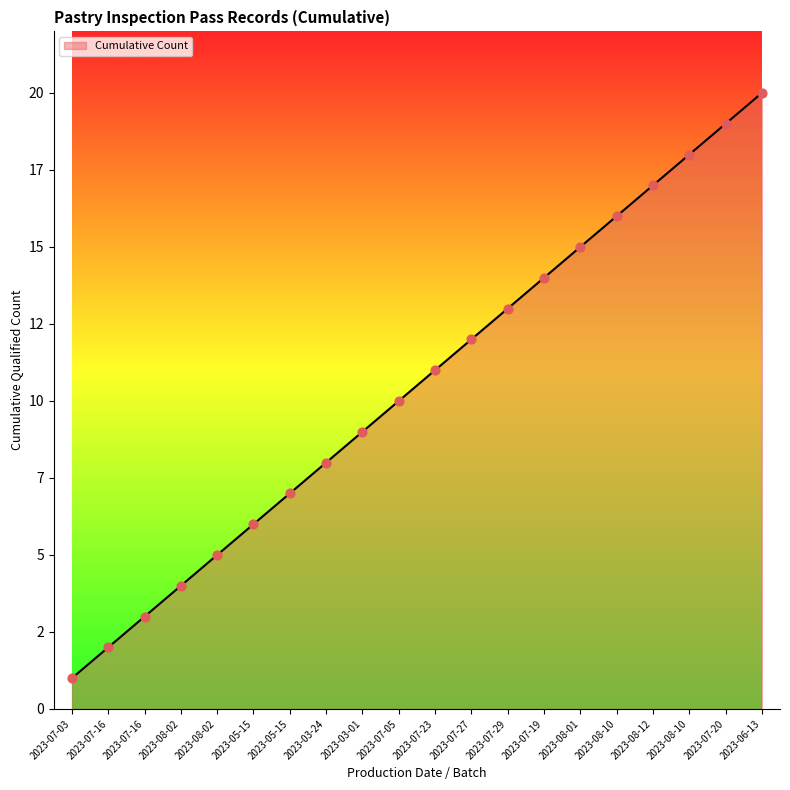

Approximately how many times larger is the value at 2023-08-01 compared to 2023-07-20?

0.8